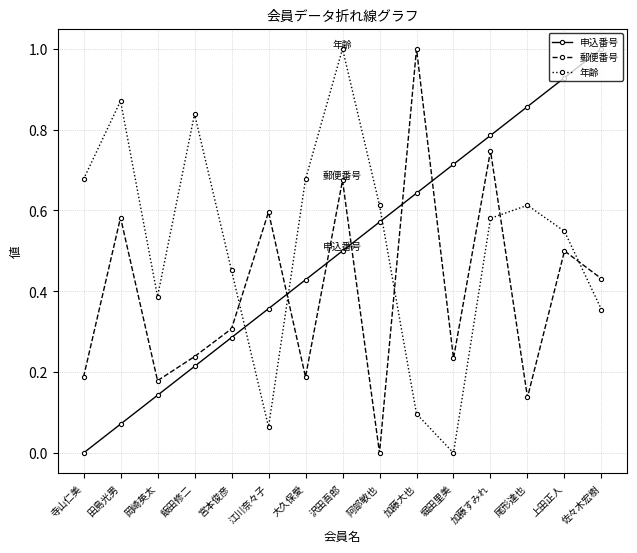

How many data points in 年齢 are above 0?

14